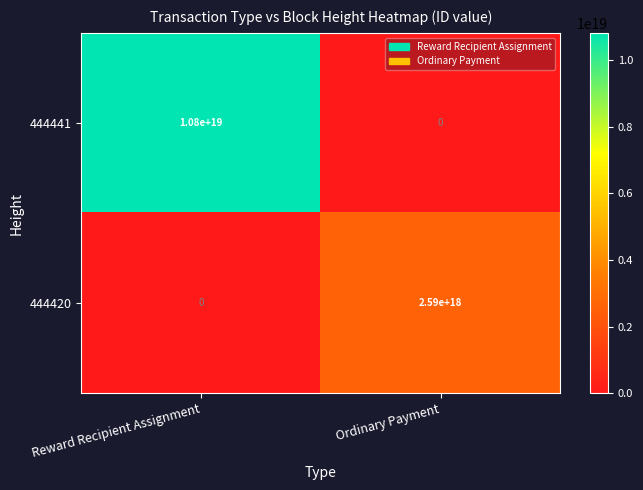

Which series changed the most between Reward Recipient Assignment and Ordinary Payment?

444441